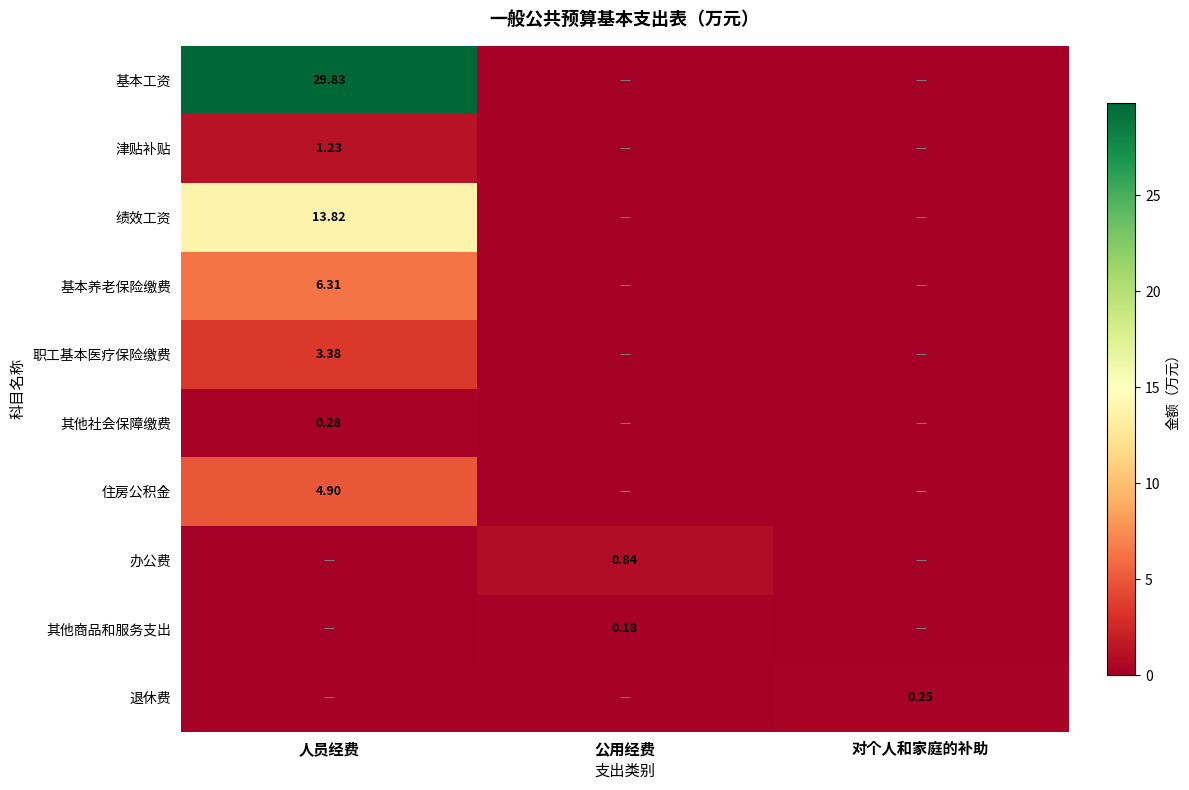

How many positive values does the 其他商品和服务支出 series have?

1